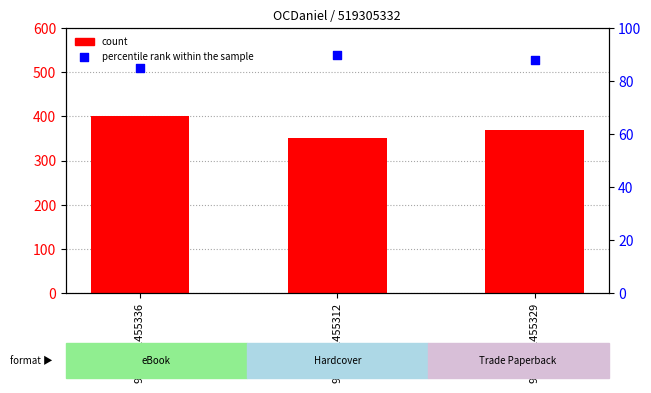

What is the total value across all series at 9781481455329?

458